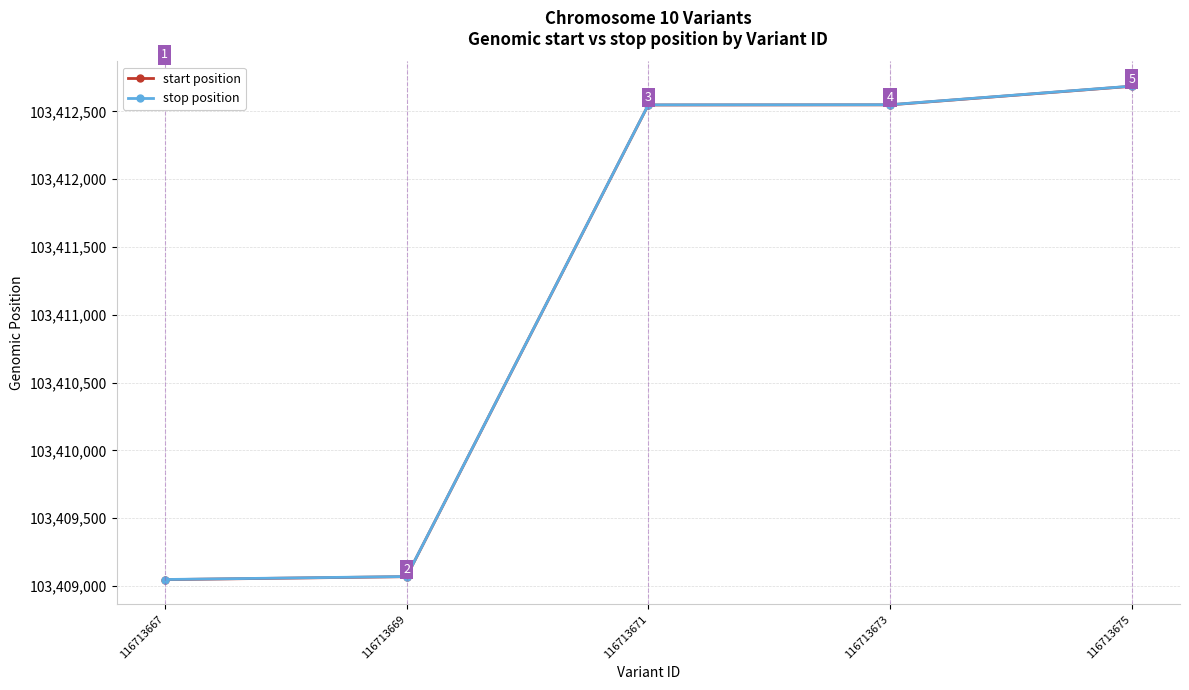

Rank the series by their average value, from highest to lowest.

stop position, start position